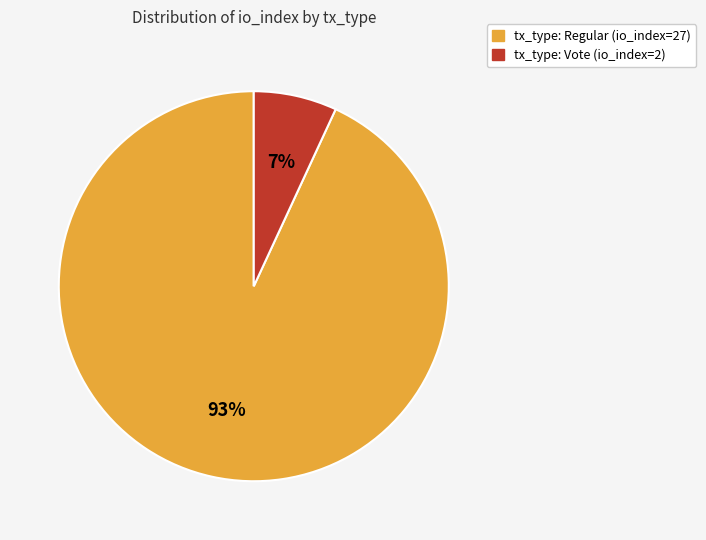

Which slice represents more than half of the pie?

tx_type: Regular (io_index=27)